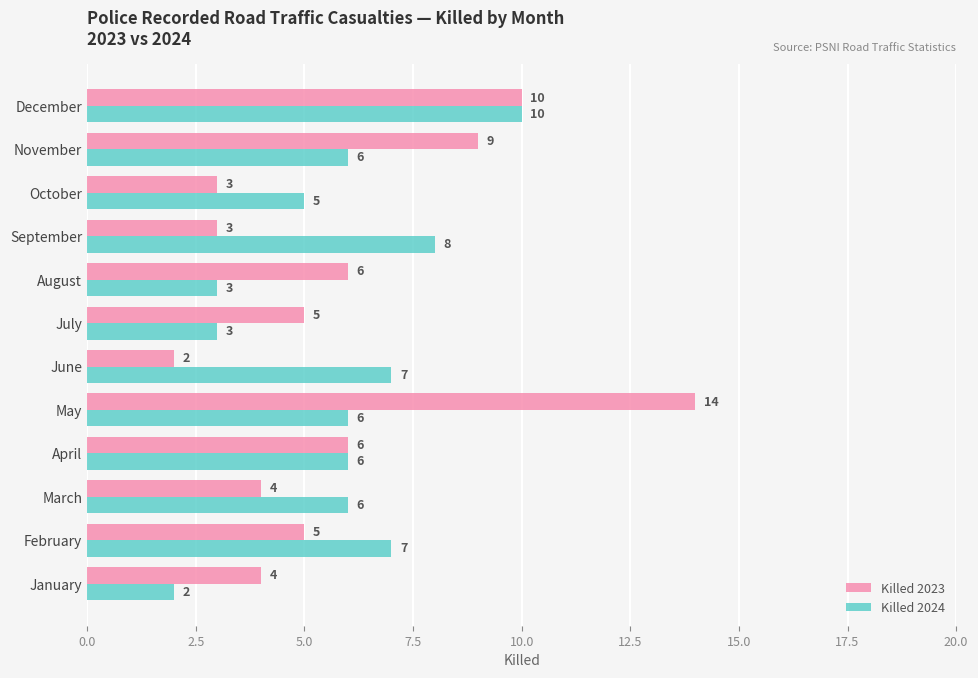

At which label does Killed 2023 reach its minimum?

June